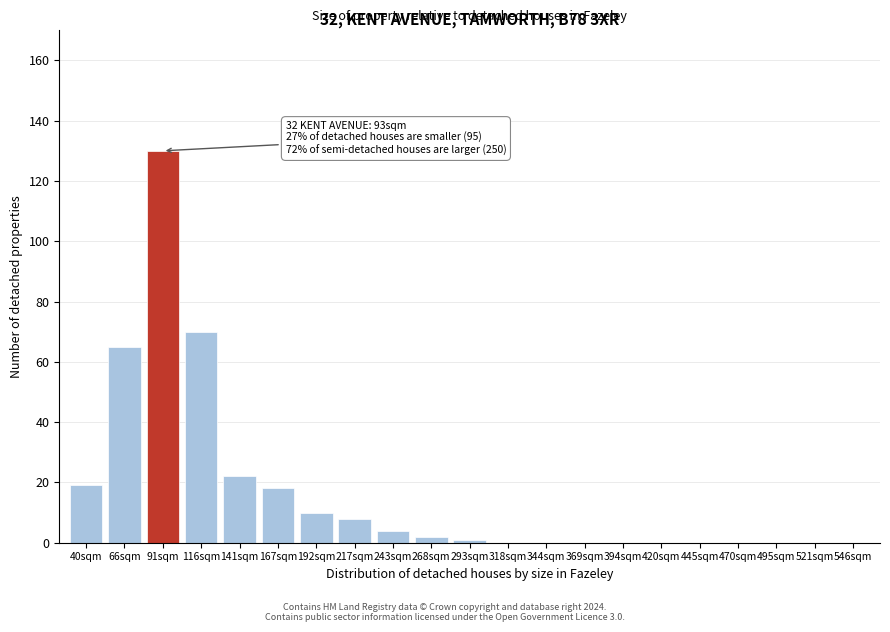

Reading left to right, transcribe all the data shown in this chart.

40sqm=19	66sqm=65	91sqm=130	116sqm=70	141sqm=22	167sqm=18	192sqm=10	217sqm=8	243sqm=4	268sqm=2	293sqm=1	318sqm=0	344sqm=0	369sqm=0	394sqm=0	420sqm=0	445sqm=0	470sqm=0	495sqm=0	521sqm=0	546sqm=0